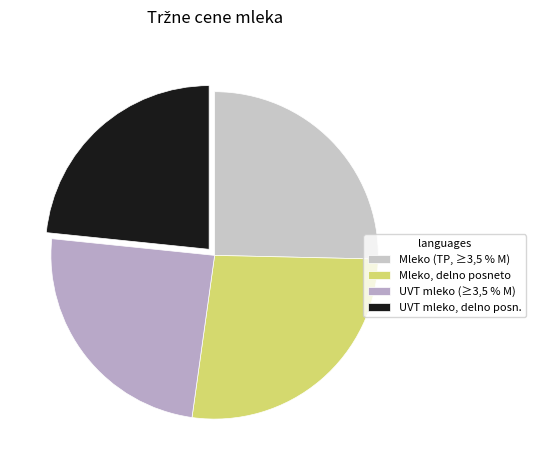

Which category has the smallest portion of the pie?

UVT mleko, delno posn.